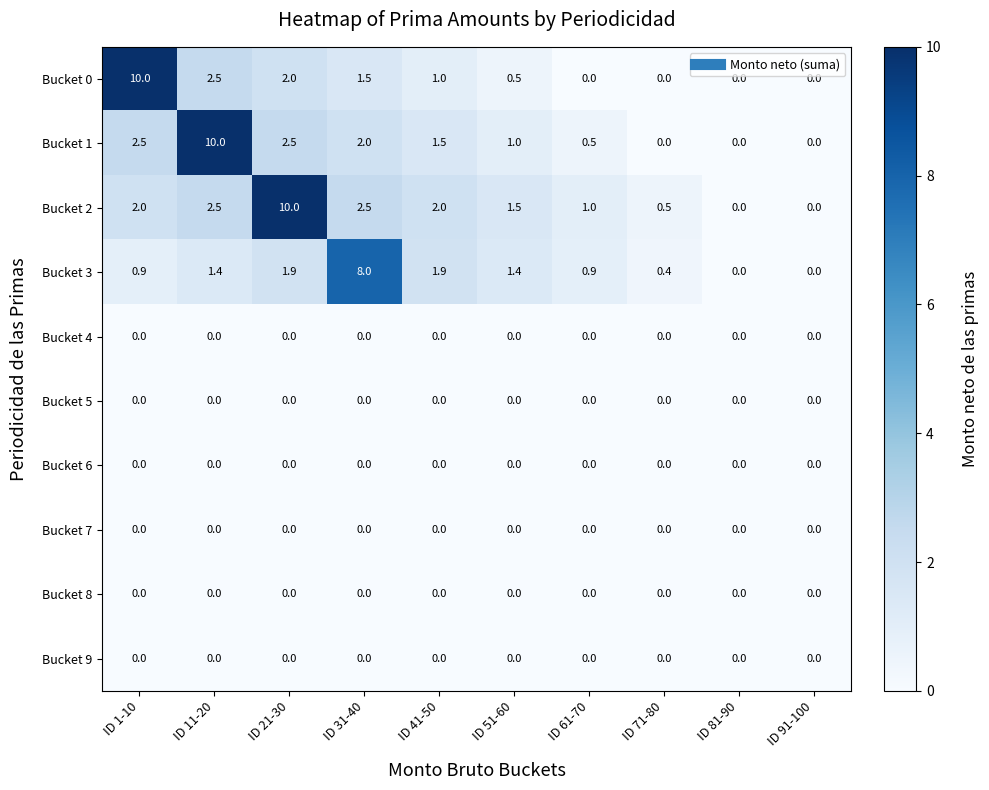

What is the spread (max minus min) of values at ID 61-70?

1.0